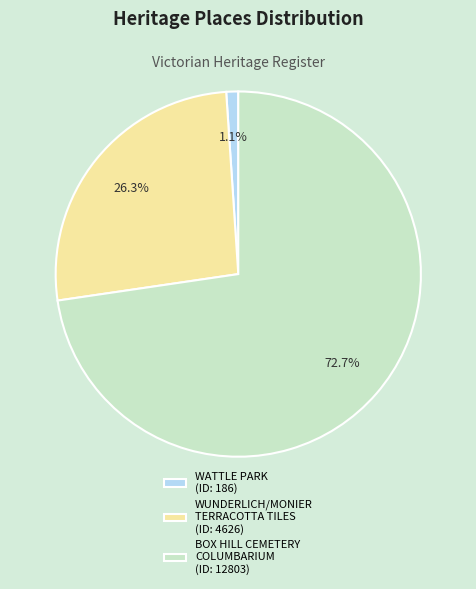

Rank the categories by value from lowest to highest.

WATTLE PARK (ID: 186), WUNDERLICH/MONIER TERRACOTTA TILES (ID: 4626), BOX HILL CEMETERY COLUMBARIUM (ID: 12803)